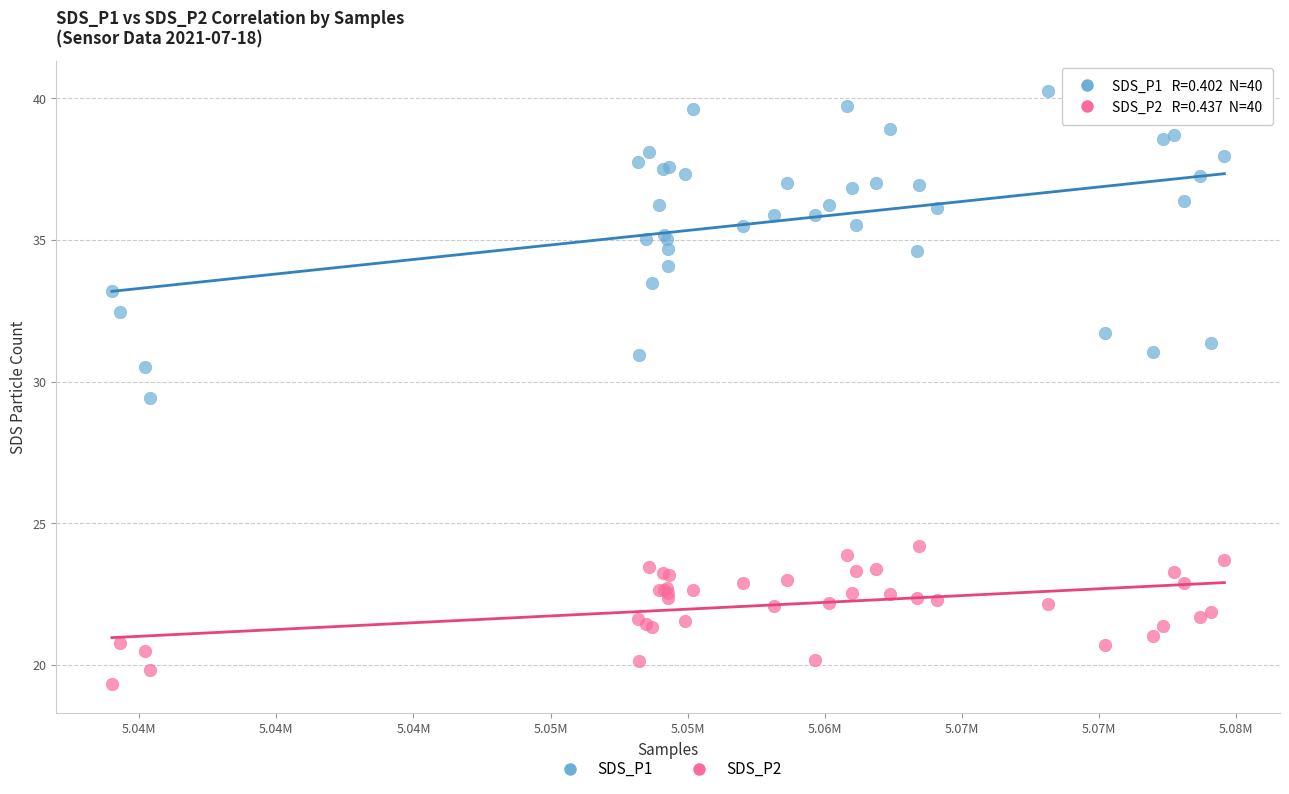

Which series reaches the minimum Y coordinate?

SDS_P2